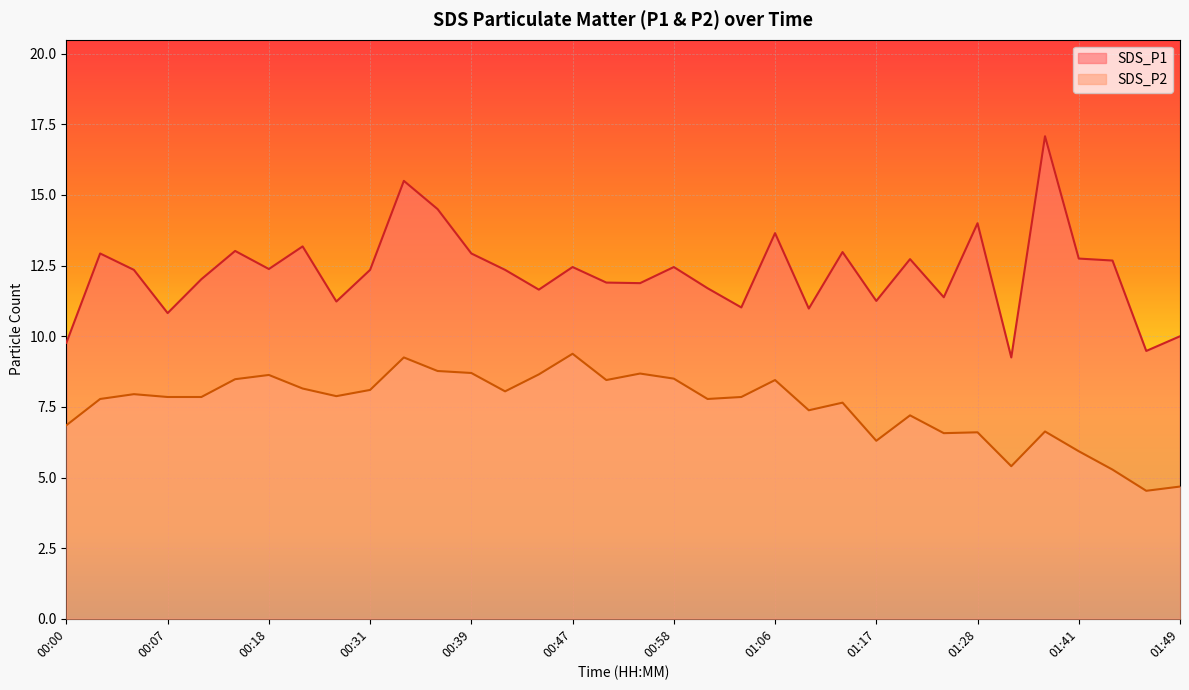

Is it true that SDS_P2 equals 4.4 at 00:37?

False